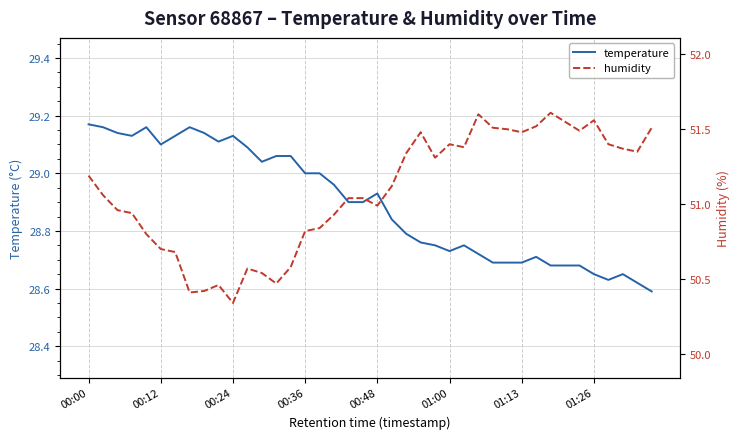

How many series are shown in this chart?

2